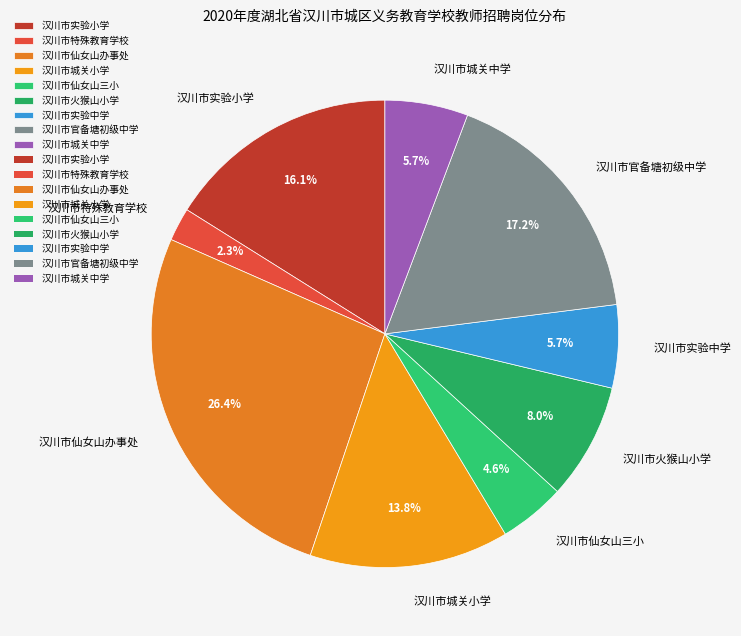

What is the smallest slice in the pie chart?

汉川市特殊教育学校